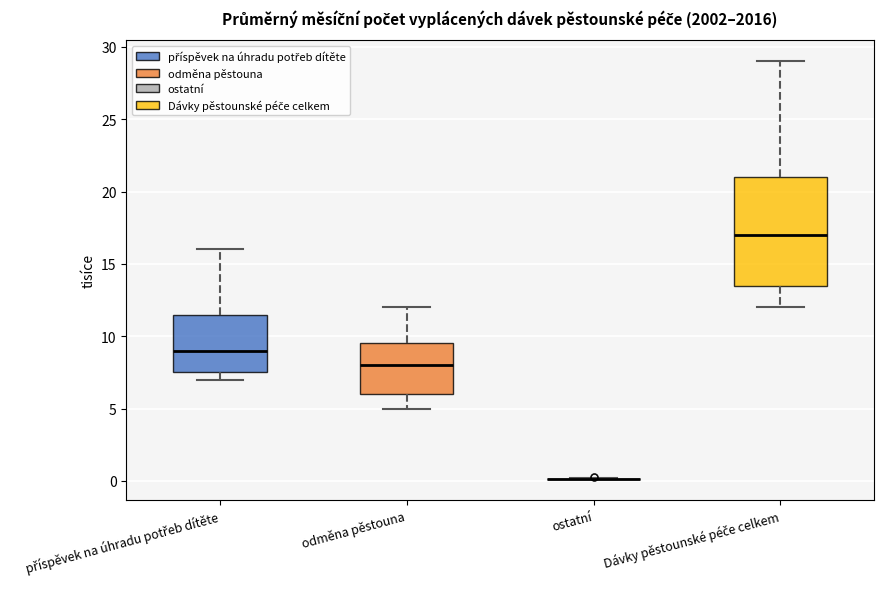

Reading left to right, read every box against the y-axis: the position of its median line, the range the box covers, and the ends of its whiskers. The values are not printed on the chart, so give them approximately, as read against the axis.

příspěvek na úhradu potřeb dítěte: median 9.0, box 7.5 to 11.5, whiskers 7.0 to 16.0
odměna pěstouna: median 8.0, box 6.0 to 9.5, whiskers 5.0 to 12.0
ostatní: box collapsed to a line at 0.0, whiskers 0.0 to 0.0
Dávky pěstounské péče celkem: median 17.0, box 13.5 to 21.0, whiskers 12.0 to 29.0